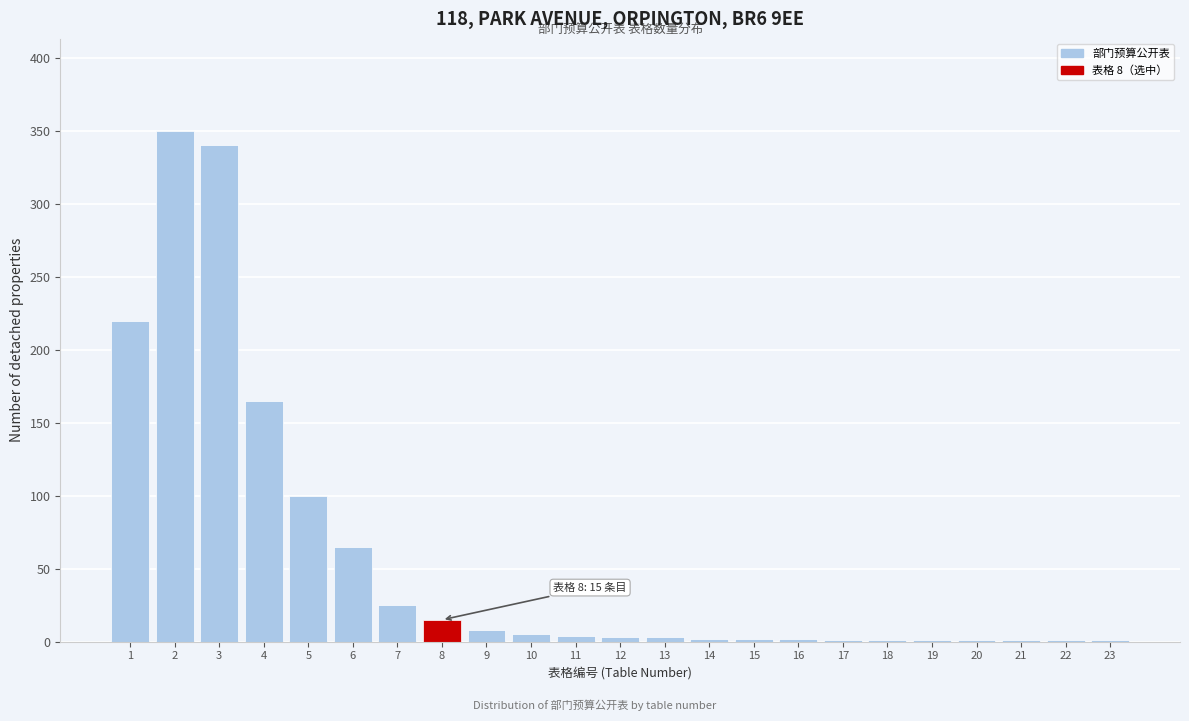

What is the greatest value displayed?

350